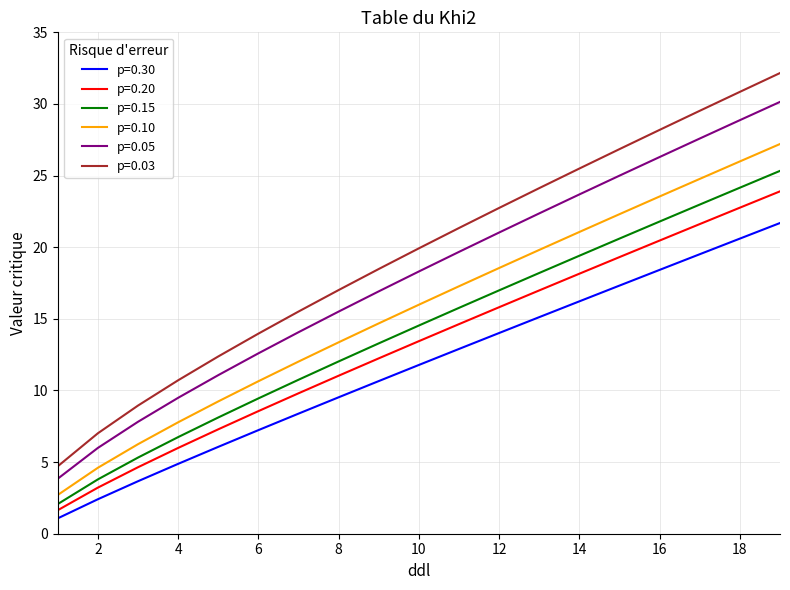

Which series has the largest range (max minus min)?

p=0.03